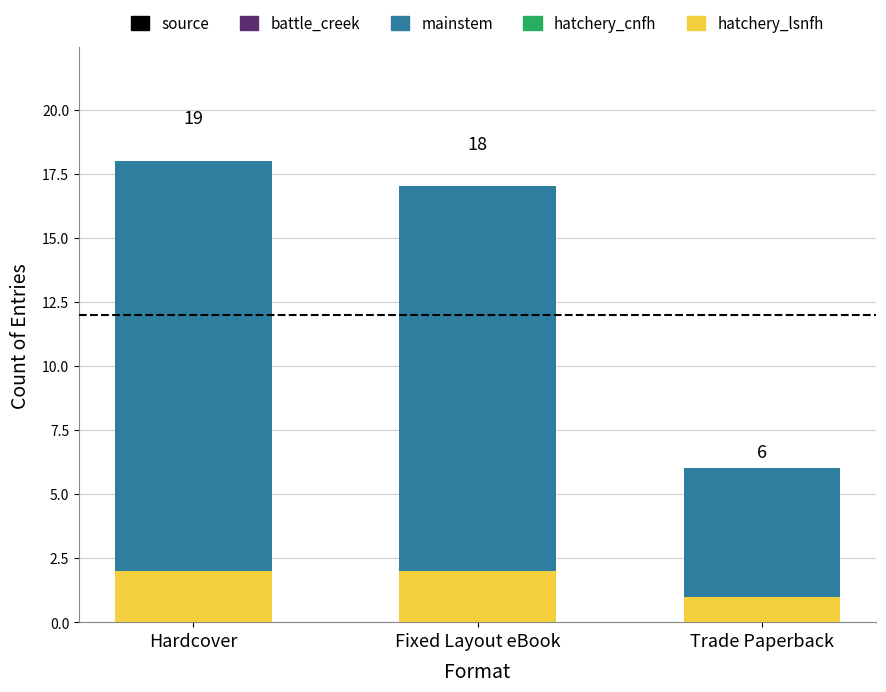

How many bars are there in total?

3